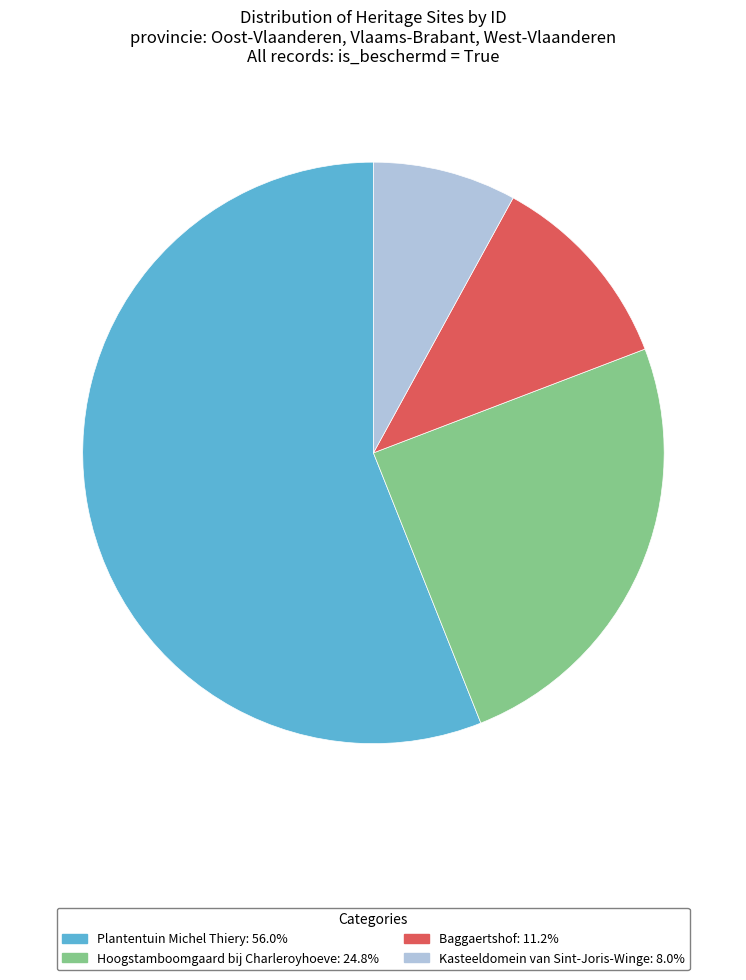

Is the sum of Plantentuin Michel Thiery: 56.0% and Hoogstamboomgaard bij Charleroyhoeve: 24.8% greater than half?

Yes